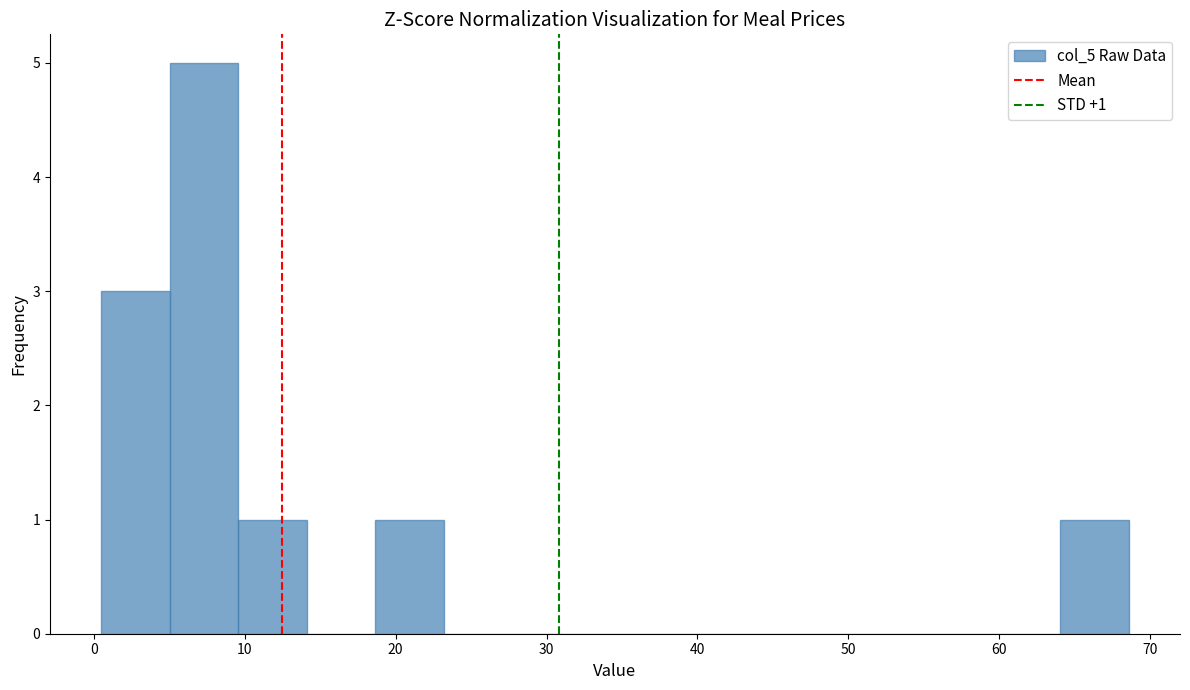

Which range on the x-axis has the tallest bar?

5 to 10